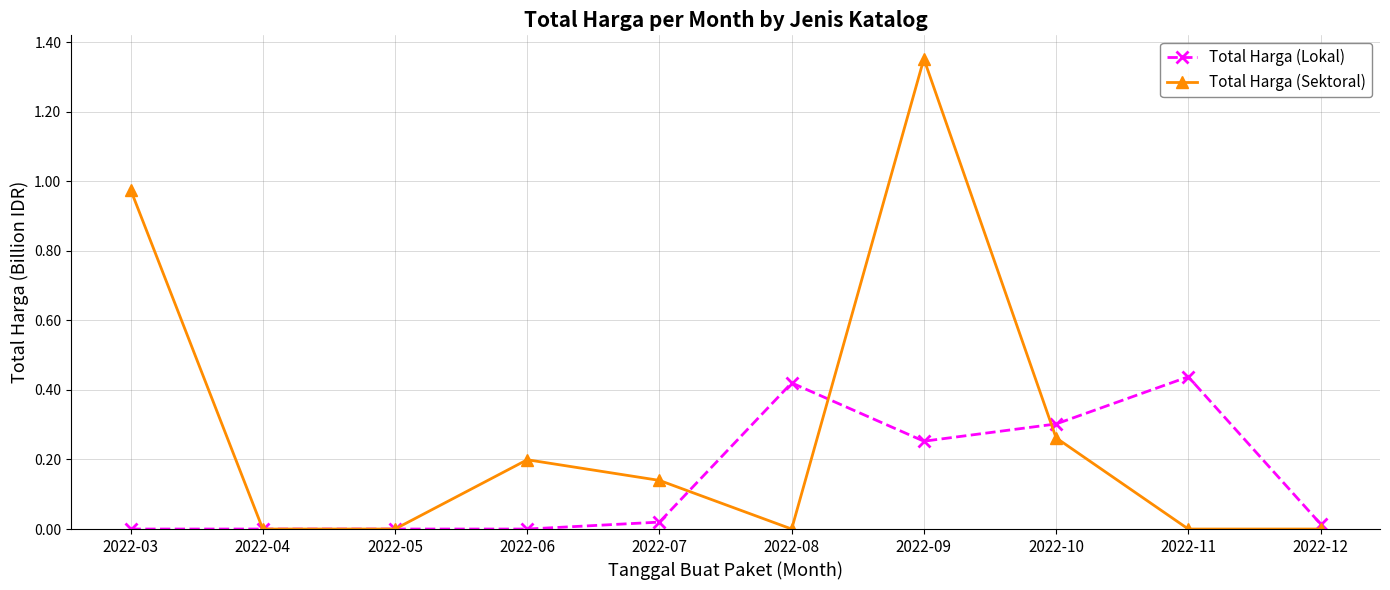

List the series in order of their overall mean, lowest first.

Total Harga (Lokal), Total Harga (Sektoral)